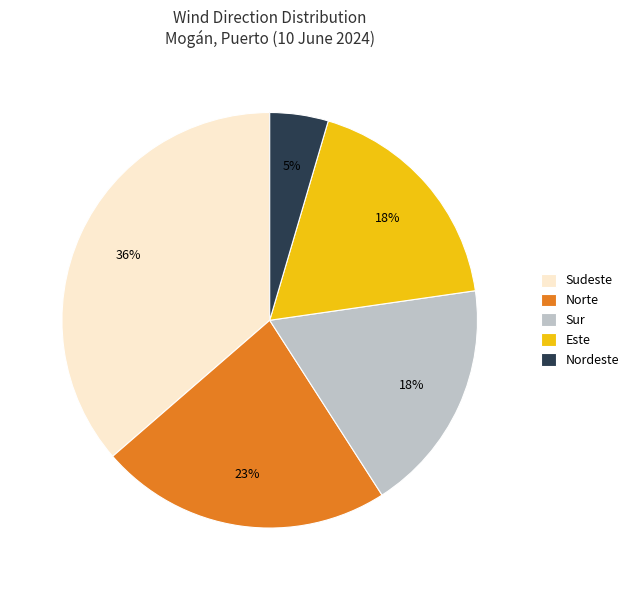

Which slice is the largest?

Sudeste